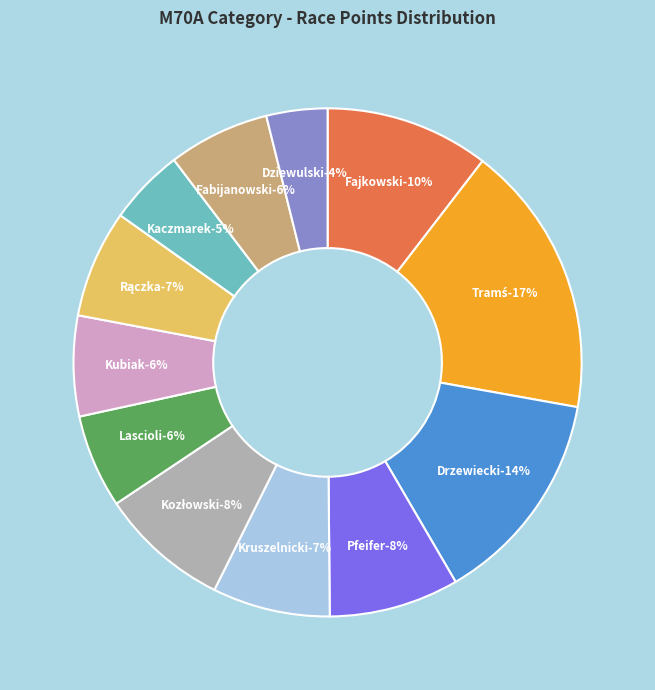

How many slices are in this pie chart?

12